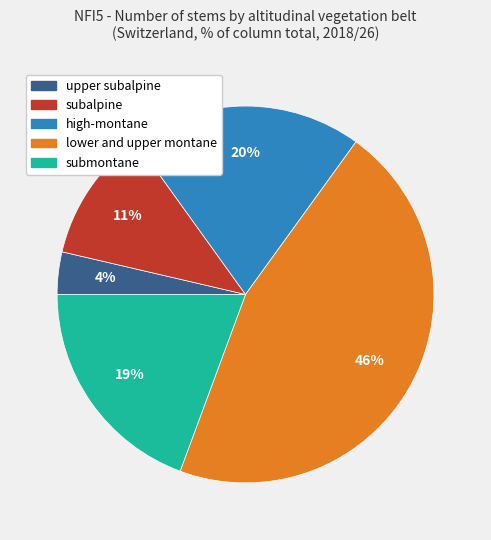

True or false: subalpine accounts for 4% of the total.

False